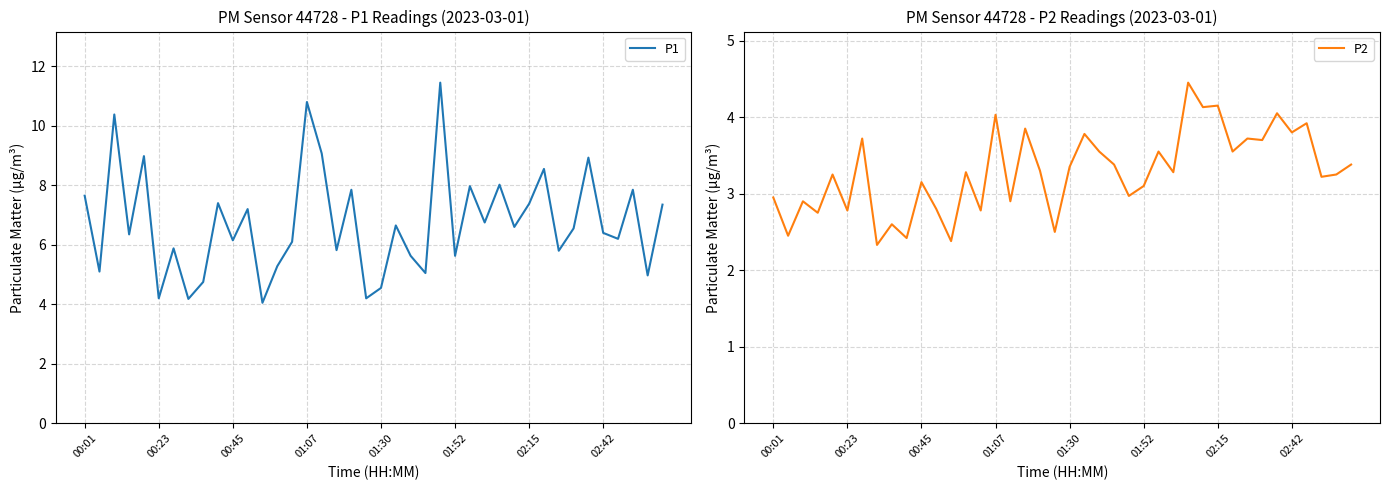

Reading left to right, transcribe all the data shown in this chart.

P1: 7.7	5.1	10.4	6.3	9.0	4.2	5.9	4.2	4.8	7.4	6.2	7.2	4.0	5.3	6.1	10.8	9.1	5.8	7.8	4.2	4.5	6.7	5.6	5.0	11.4	5.6	8.0	6.8	8.0	6.6	7.4	8.6	5.8	6.5	8.9	6.4	6.2	7.8	5.0	7.3
P2: 3.0	2.5	2.9	2.8	3.2	2.8	3.7	2.3	2.6	2.4	3.1	2.8	2.4	3.3	2.8	4.0	2.9	3.9	3.3	2.5	3.4	3.8	3.5	3.4	3.0	3.1	3.5	3.3	4.5	4.1	4.2	3.5	3.7	3.7	4.0	3.8	3.9	3.2	3.2	3.4